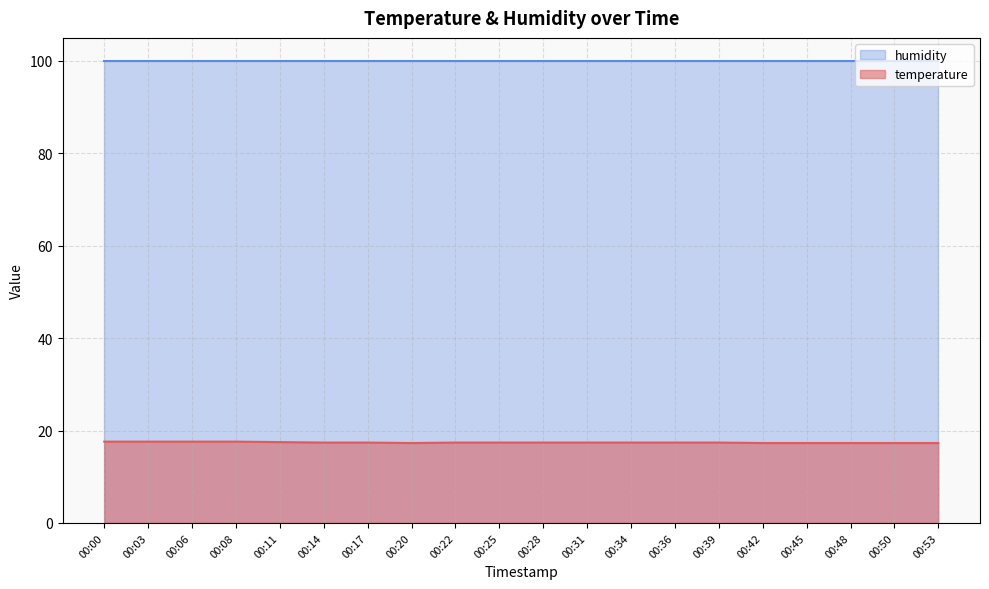

What is the ratio of the value at 00:03 to the value at 00:20?

1.0